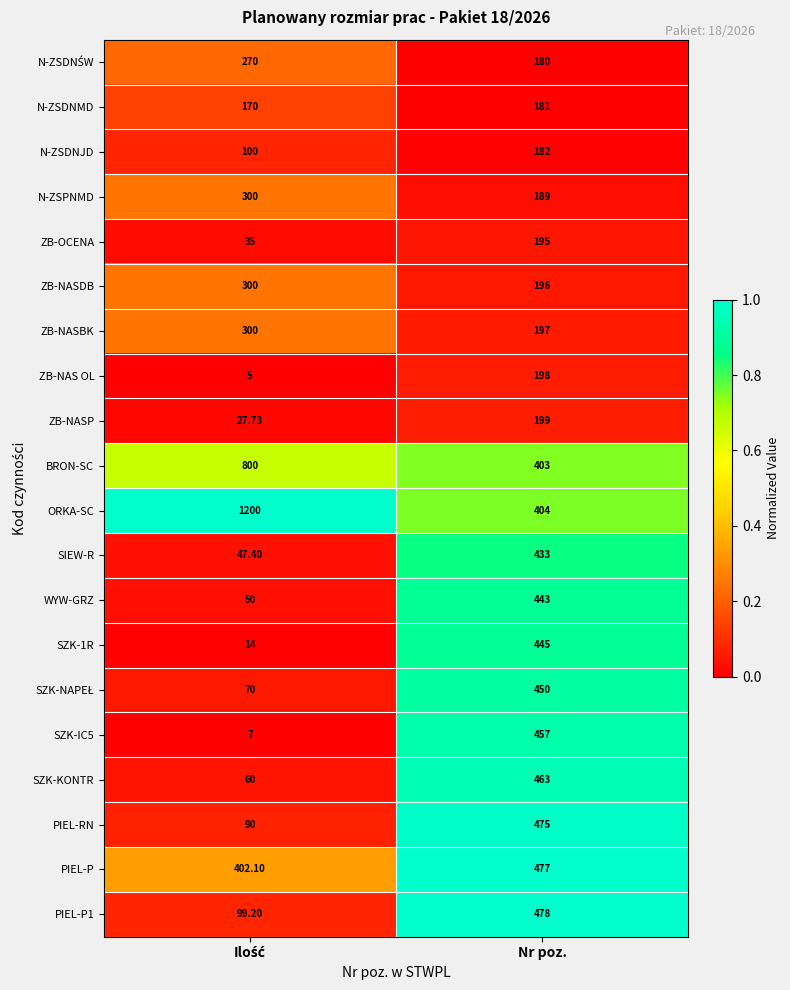

Which series has the largest range (max minus min)?

ORKA-SC